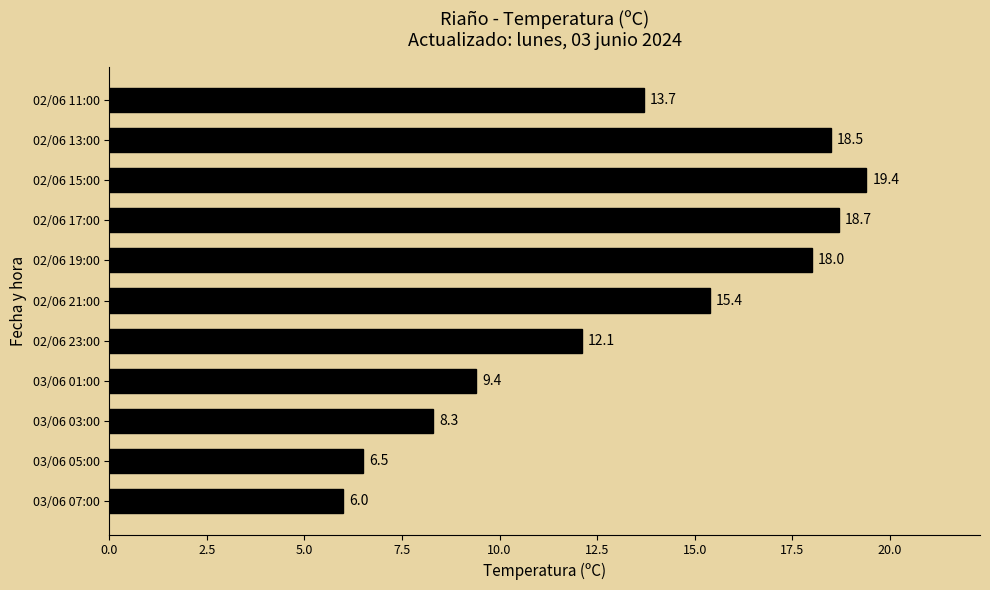

Read the value at 02/06 11:00.

13.7